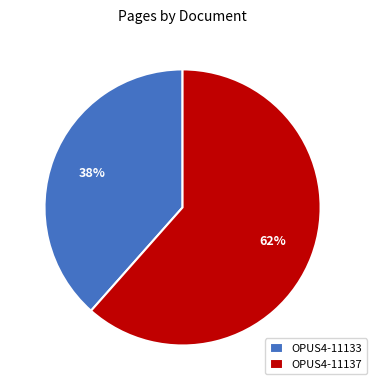

To the nearest percent, what is the combined percentage of OPUS4-11133 and OPUS4-11137?

100%